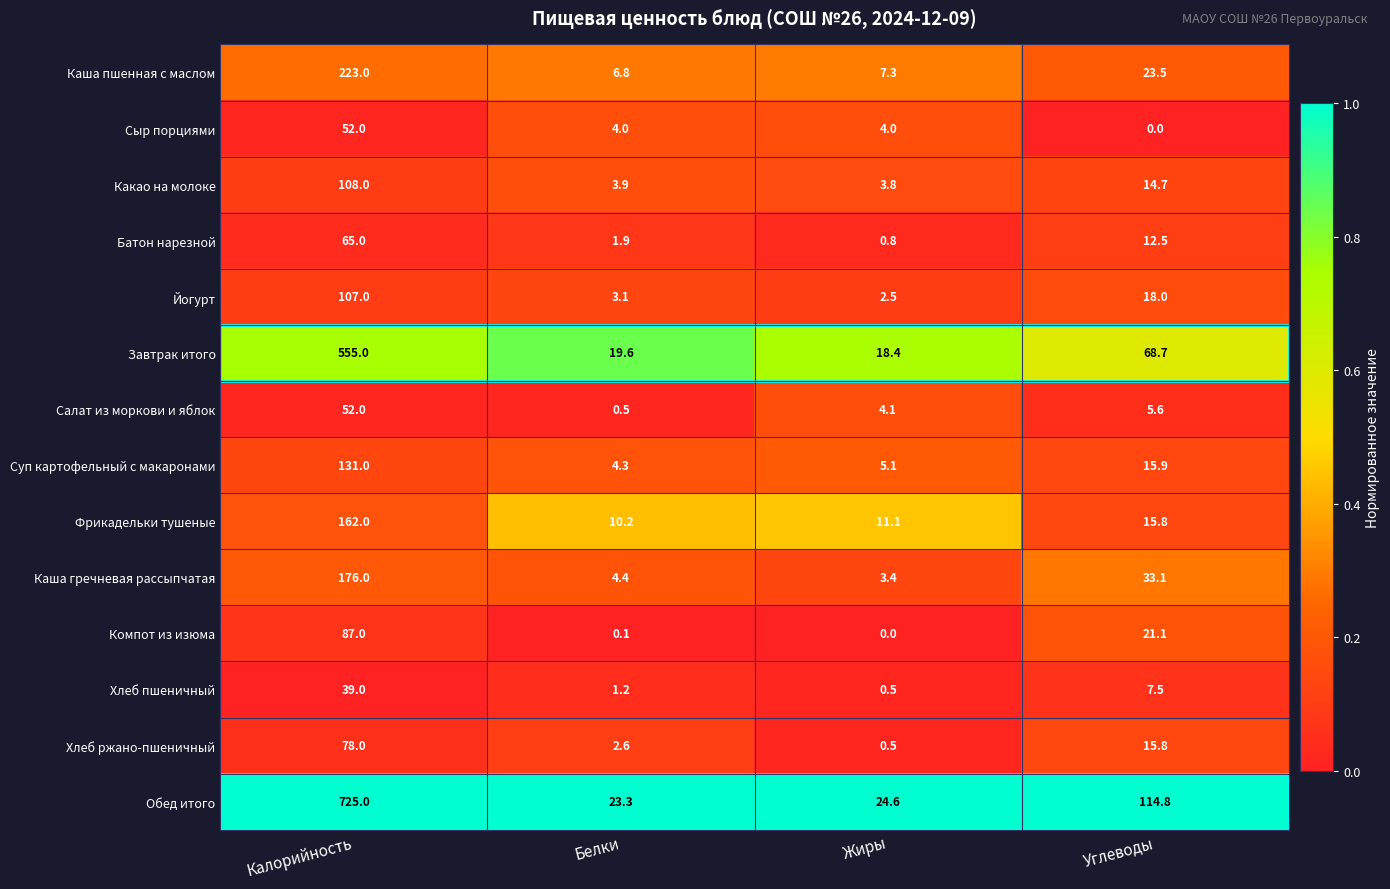

What is the greatest value displayed?

725.0